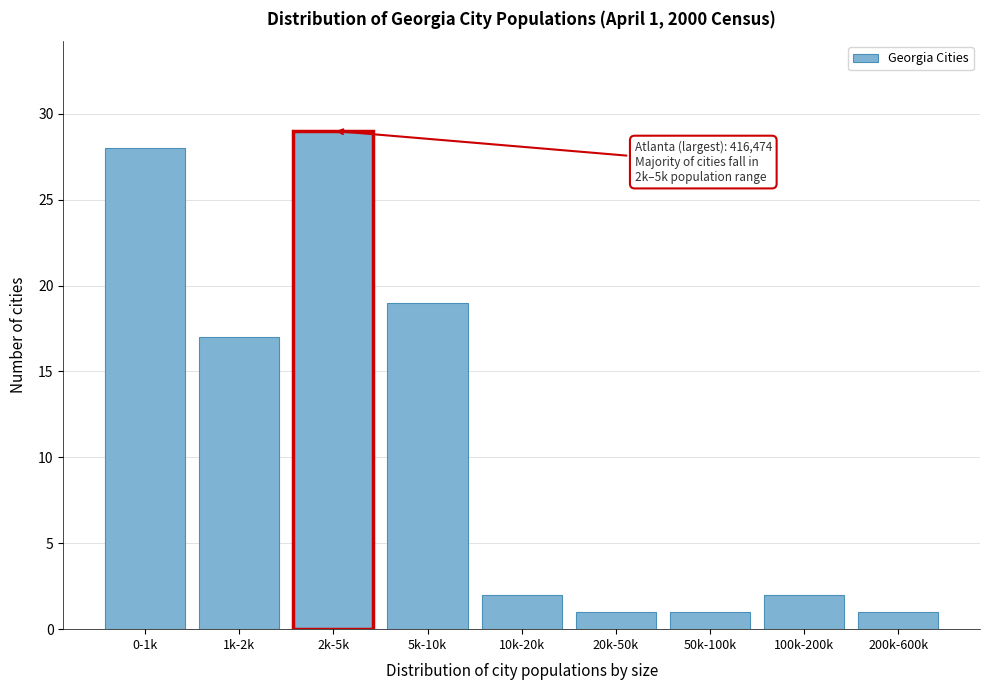

Reading left to right, list all the values displayed in this chart.

0-1k=28	1k-2k=17	2k-5k=29	5k-10k=19	10k-20k=2	20k-50k=1	50k-100k=1	100k-200k=2	200k-600k=1